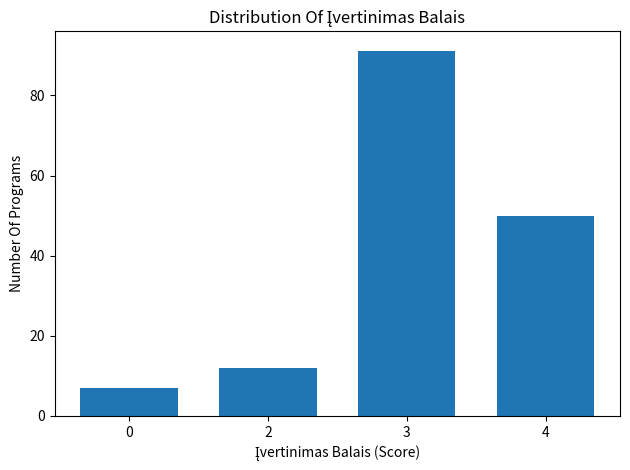

Reading right to left, list all the values displayed in this chart.

50	91	12	7